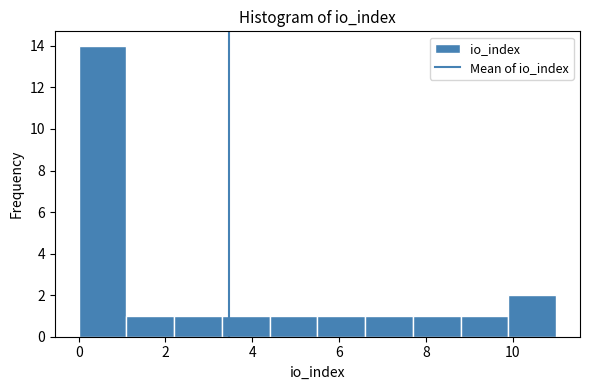

Over which range of the x-axis is the bar tallest?

0.0 to 1.1